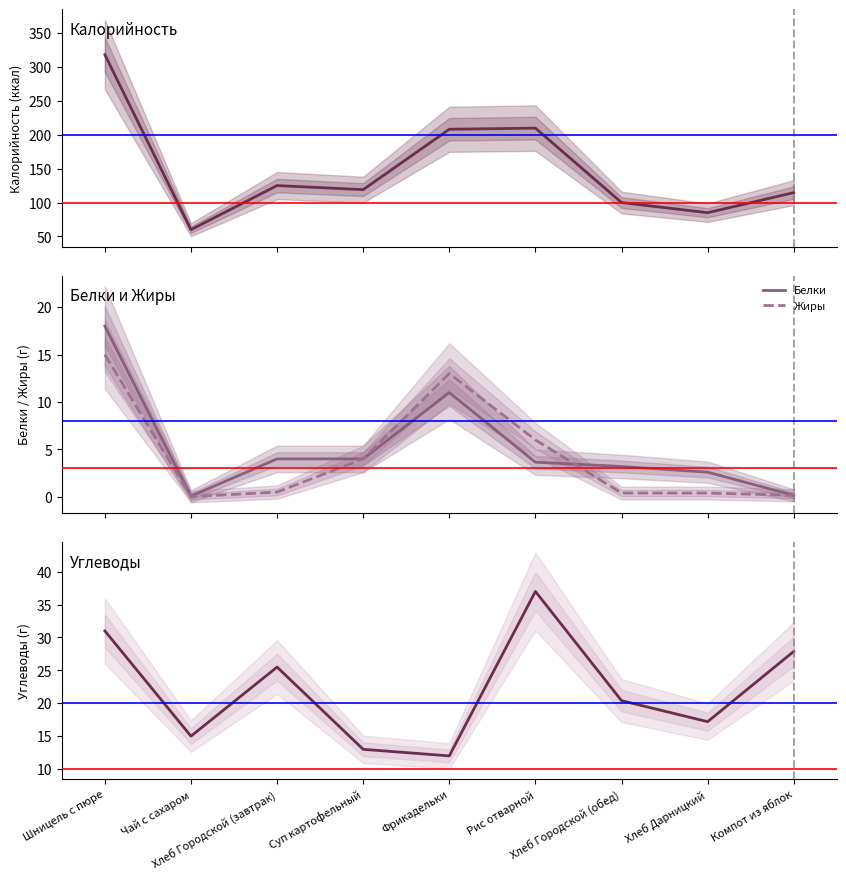

Which has a higher value, Рис отварной or Чай с сахаром?

Рис отварной